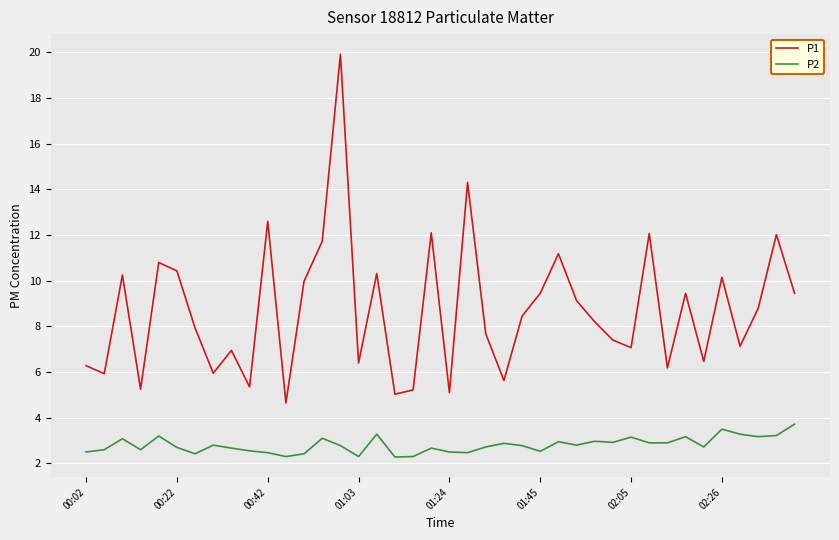

What is the difference between the maximum and minimum values in the P1 series?

15.3